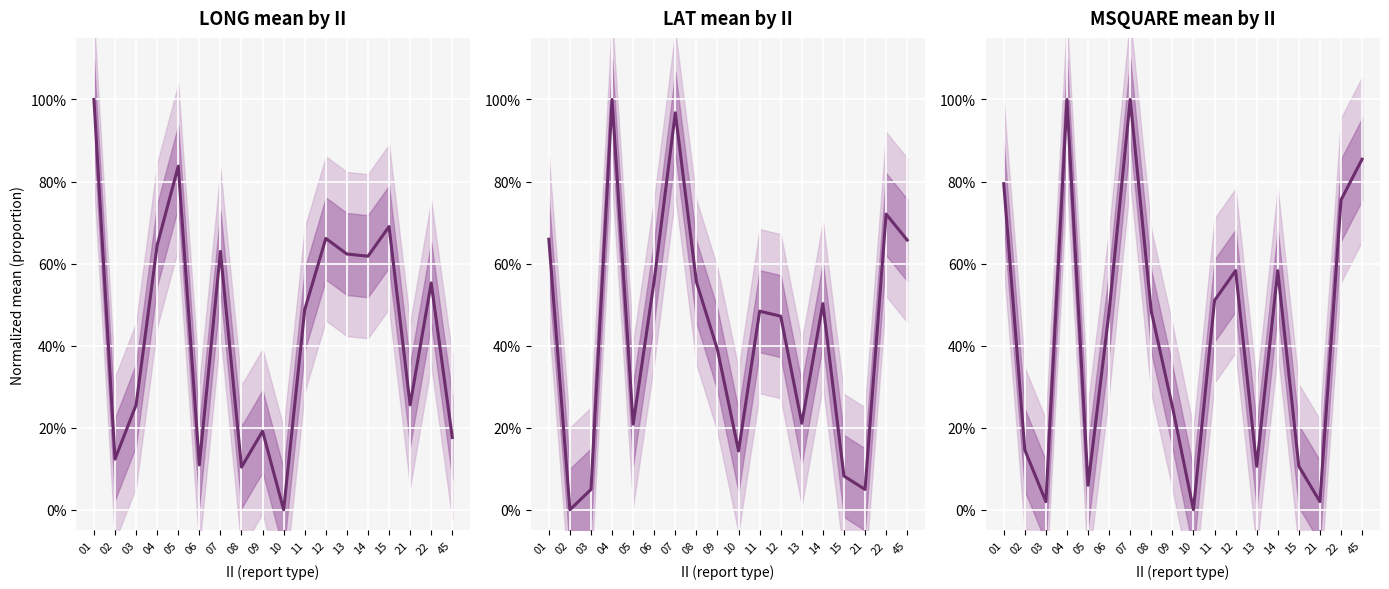

What is the difference between the maximum and minimum values in the LONG series?

1.0